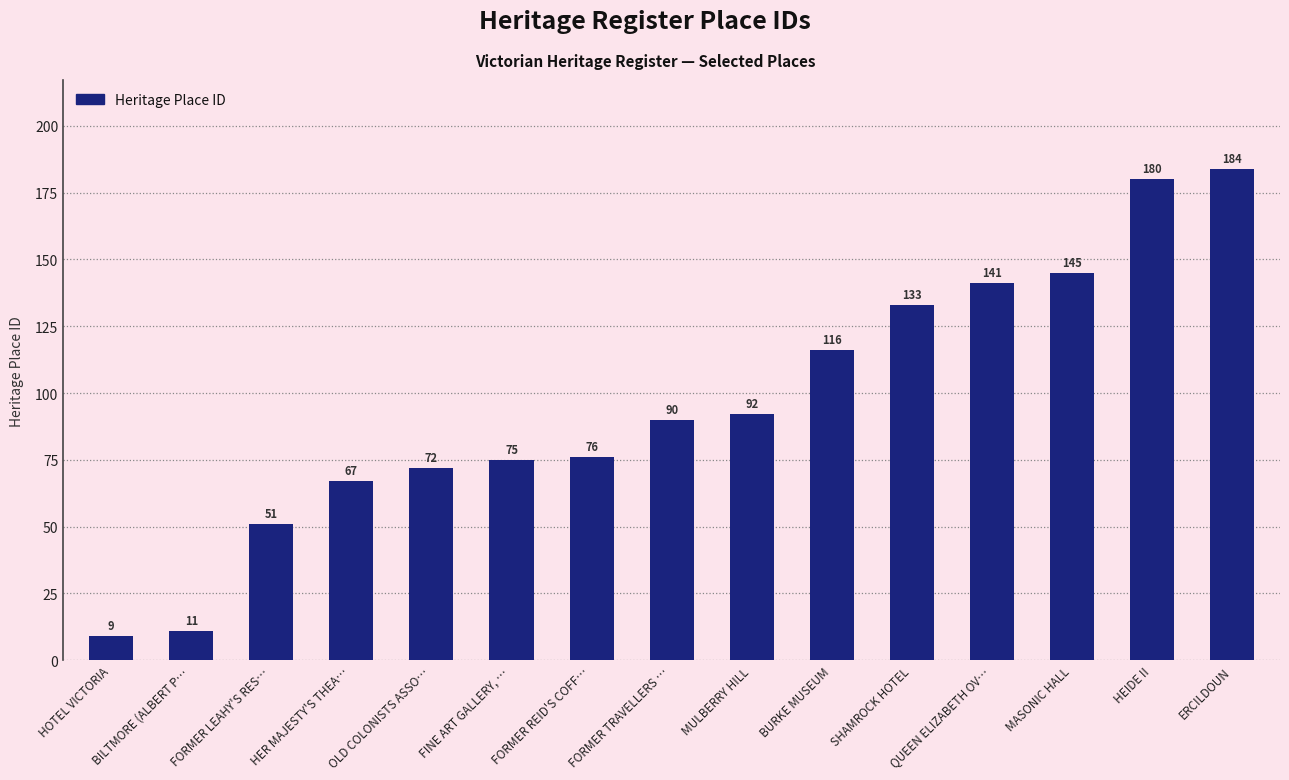

Reading right to left, what are all the values shown in this chart?

ERCILDOUN=184	HEIDE II=180	MASONIC HALL=145	QUEEN ELIZABETH OV…=141	SHAMROCK HOTEL=133	BURKE MUSEUM=116	MULBERRY HILL=92	FORMER TRAVELLERS …=90	FORMER REID'S COFF…=76	FINE ART GALLERY, …=75	OLD COLONISTS ASSO…=72	HER MAJESTY'S THEA…=67	FORMER LEAHY'S RES…=51	BILTMORE (ALBERT P…=11	HOTEL VICTORIA=9